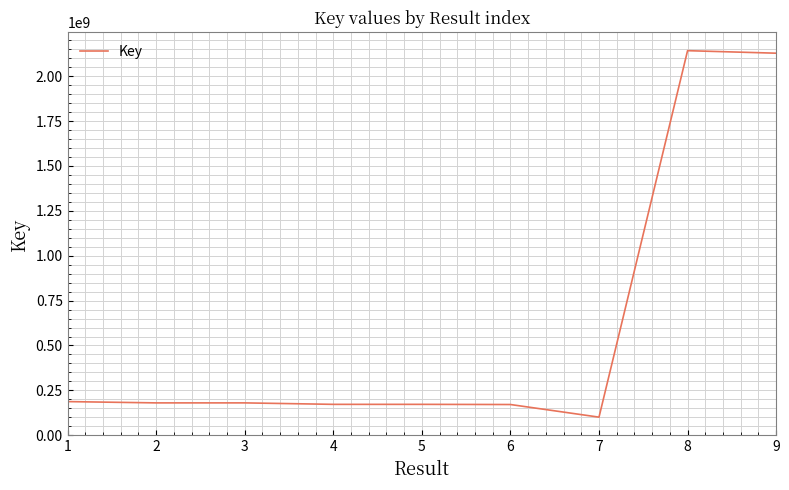

What is the change in value from 6 to 9?

+1957015820